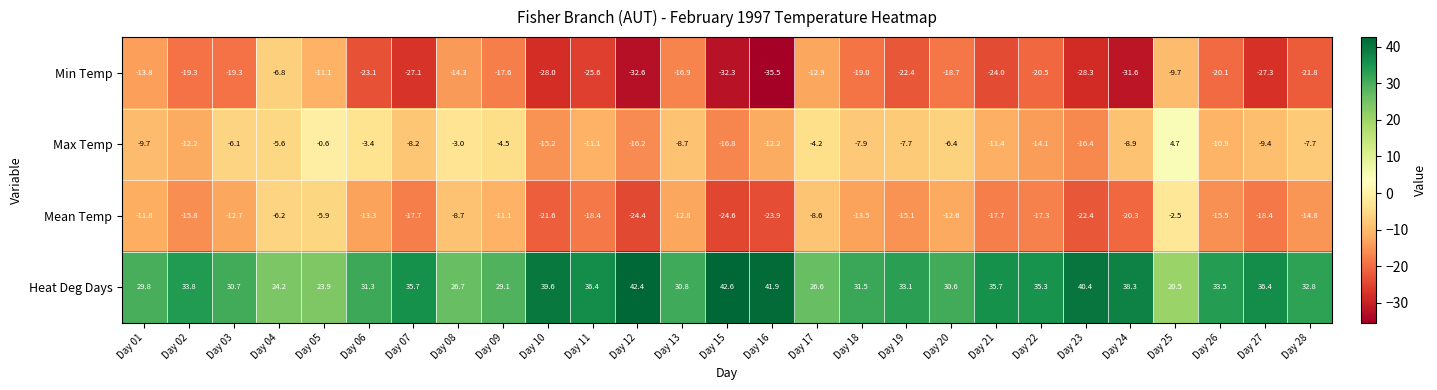

Is it true that Max Temp equals -16.4 at Day 23?

True